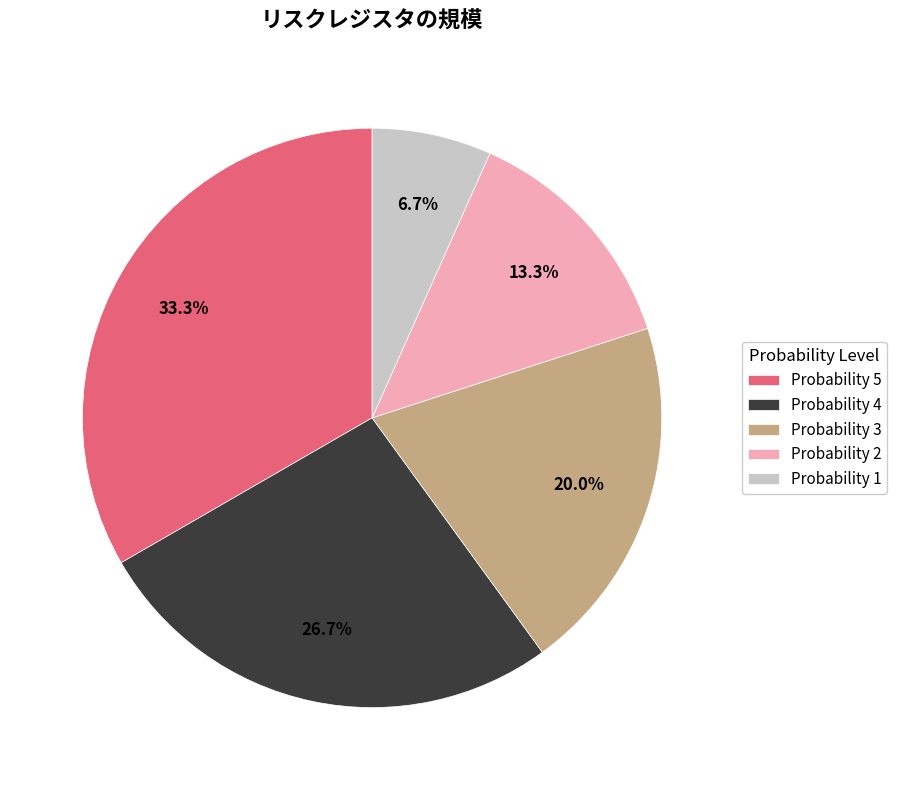

Rank the categories by value from lowest to highest.

Probability 1, Probability 2, Probability 3, Probability 4, Probability 5